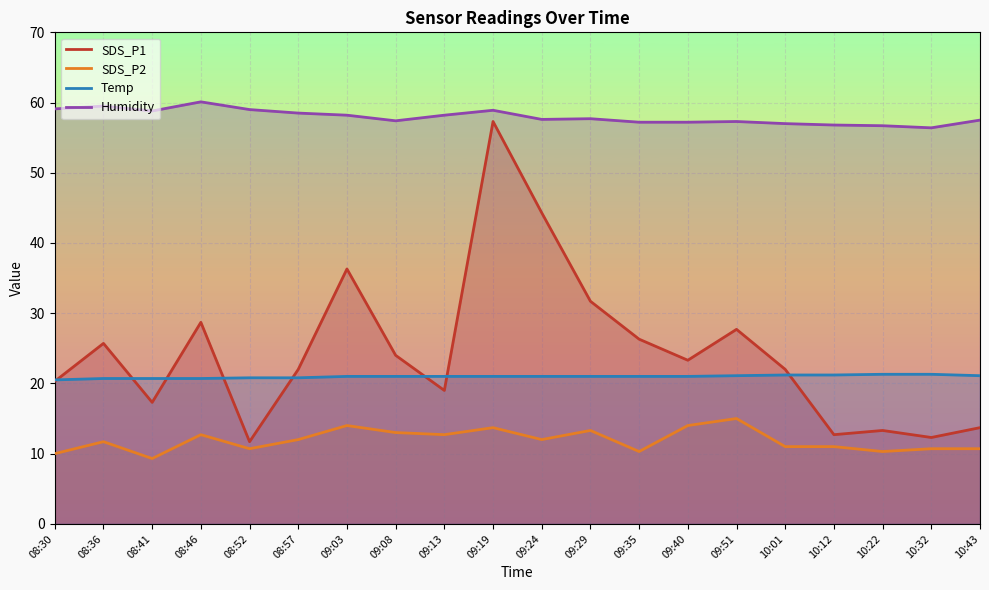

True or false: SDS_P1 has a value of 61.4 at 09:03.

False